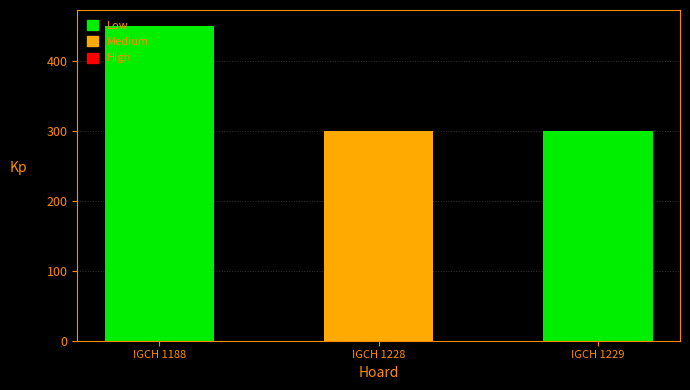

What is the greatest value displayed?

450